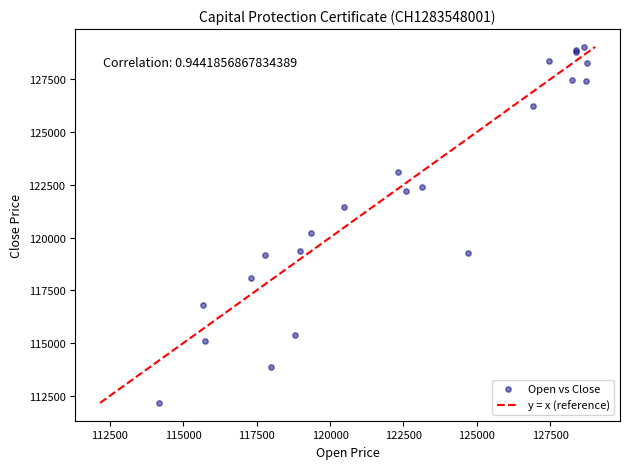

What Y value in the scatter plot is closest to 120597?

120210